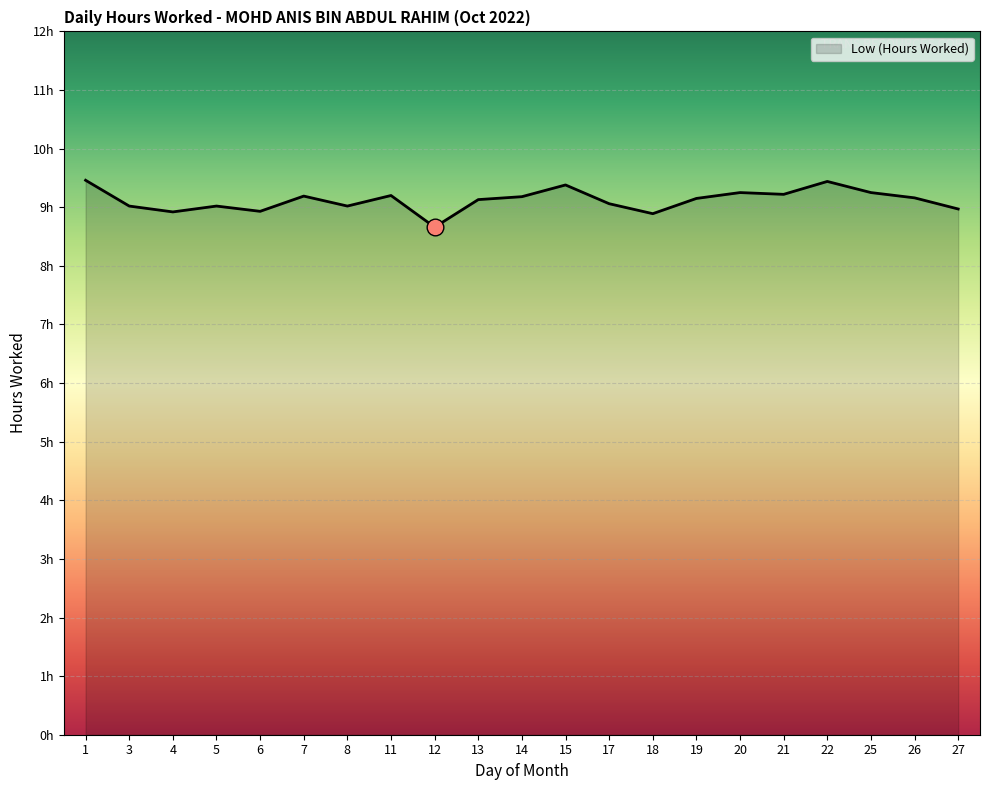

Does the chart have visible grid lines?

Yes